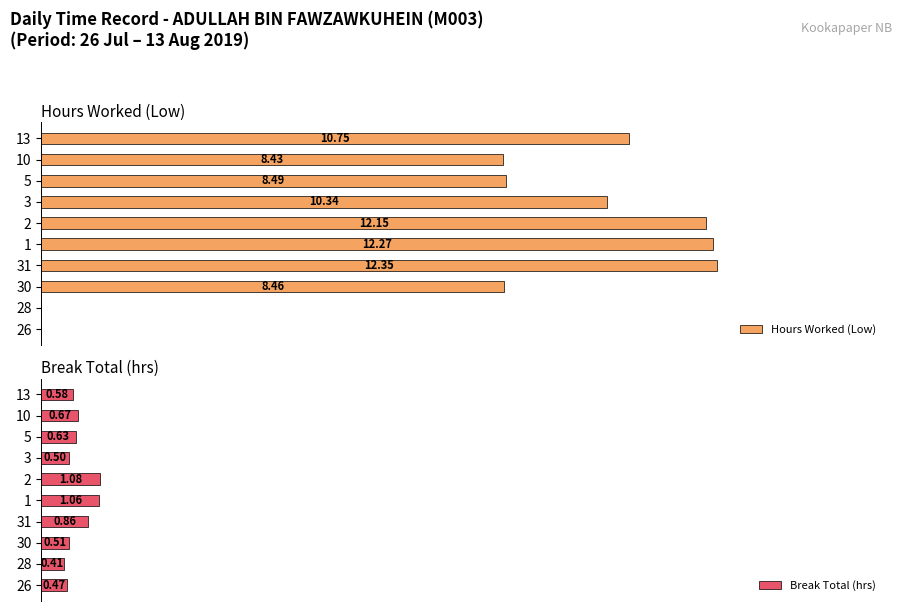

Are the bars grouped side by side (vs. stacked)?

Yes